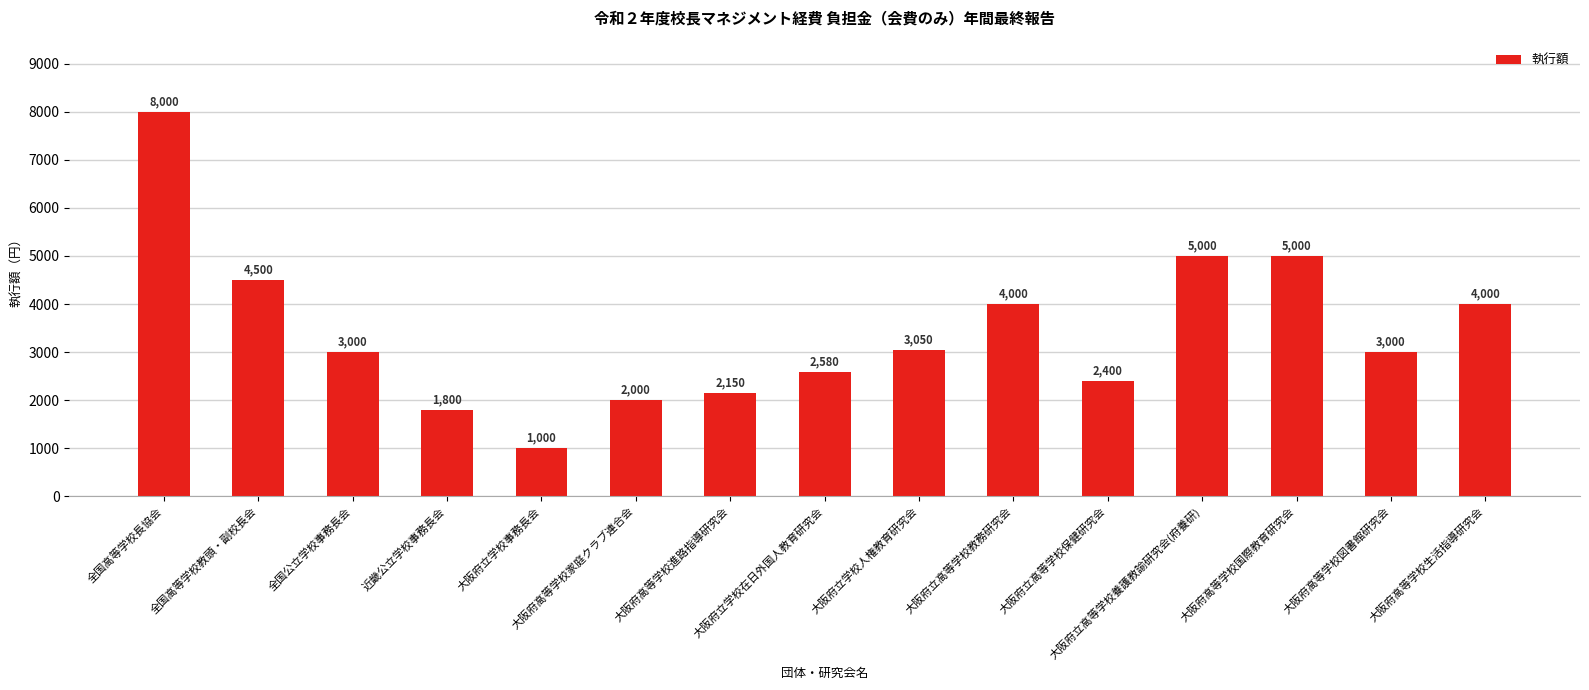

What position from the left is 大阪府高等学校家庭クラブ連合会?

6